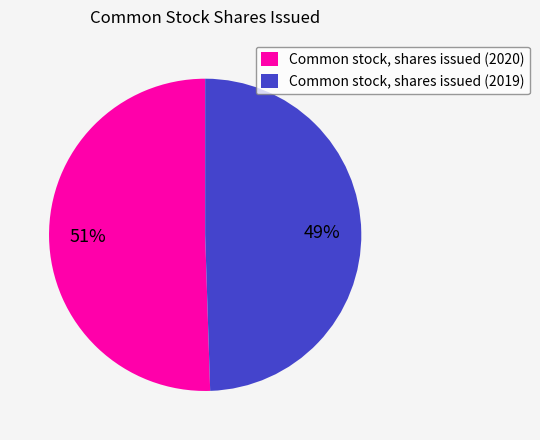

Which category has the smallest portion of the pie?

Common stock, shares issued (2019)